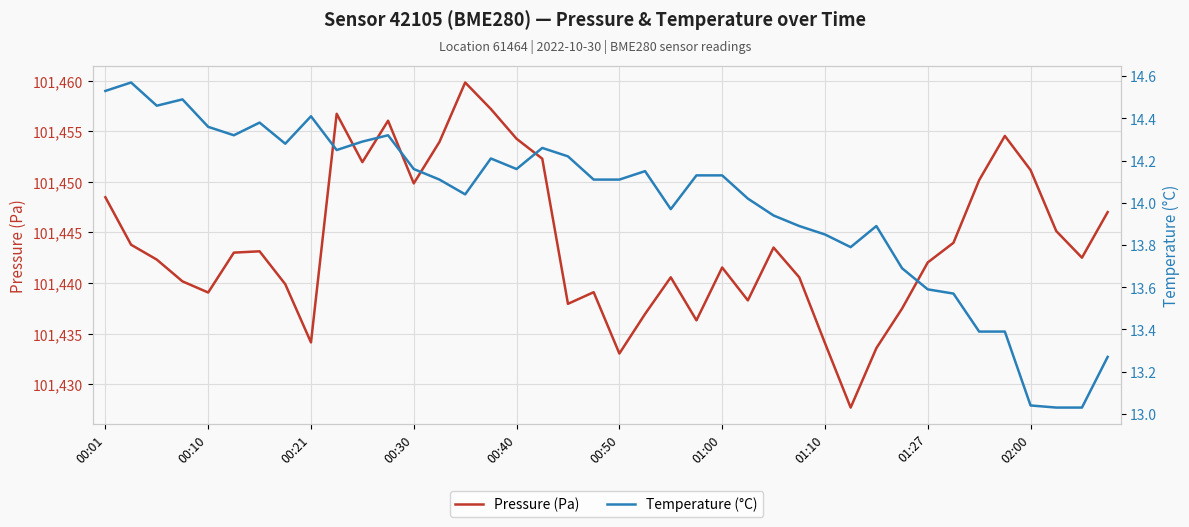

Is it true that Pressure (Pa) equals 101434.1 at 01:10?

True